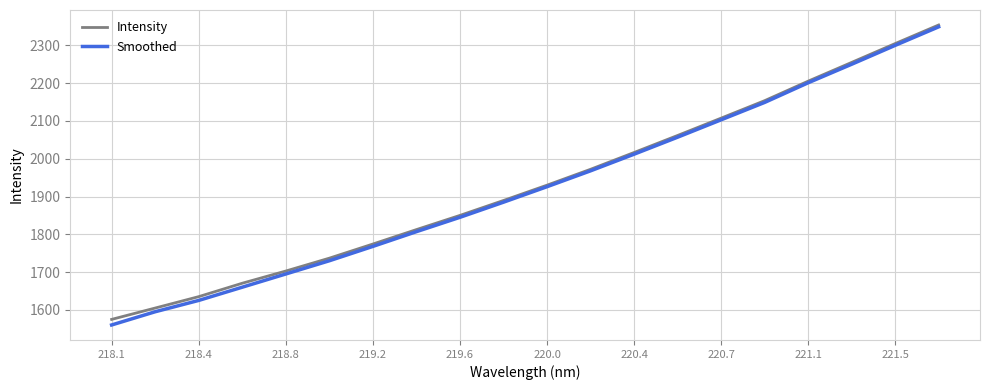

What is the average value of the Intensity series?

1930.6